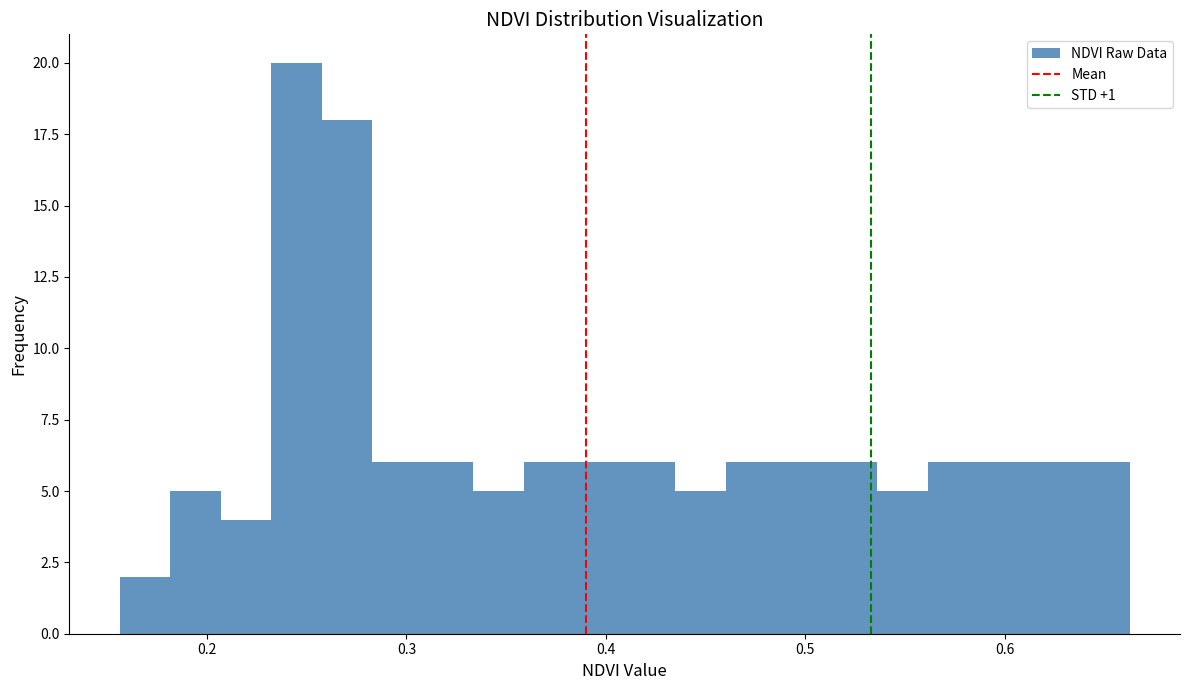

Read against the x-axis, roughly where is the centre of the tallest bar?

0.24